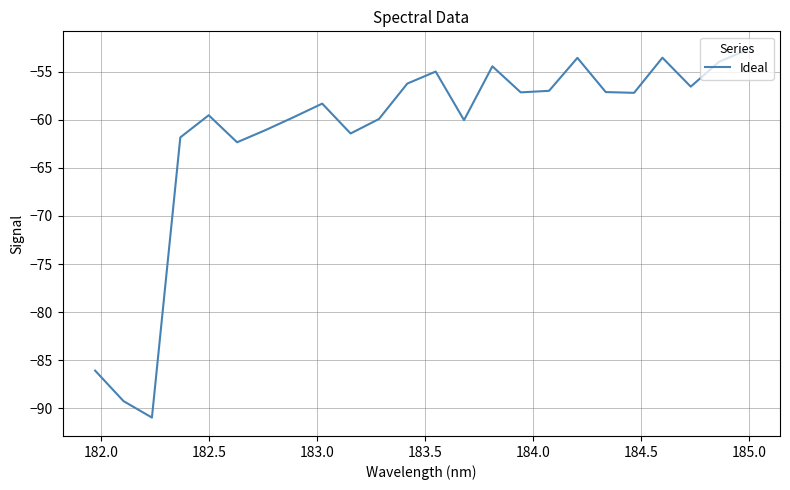

What is the minimum value shown in the chart?

-91.0